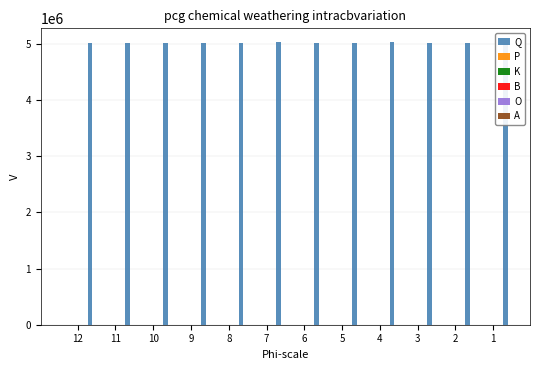

The value of B at 3 is 3.1. True or false?

False